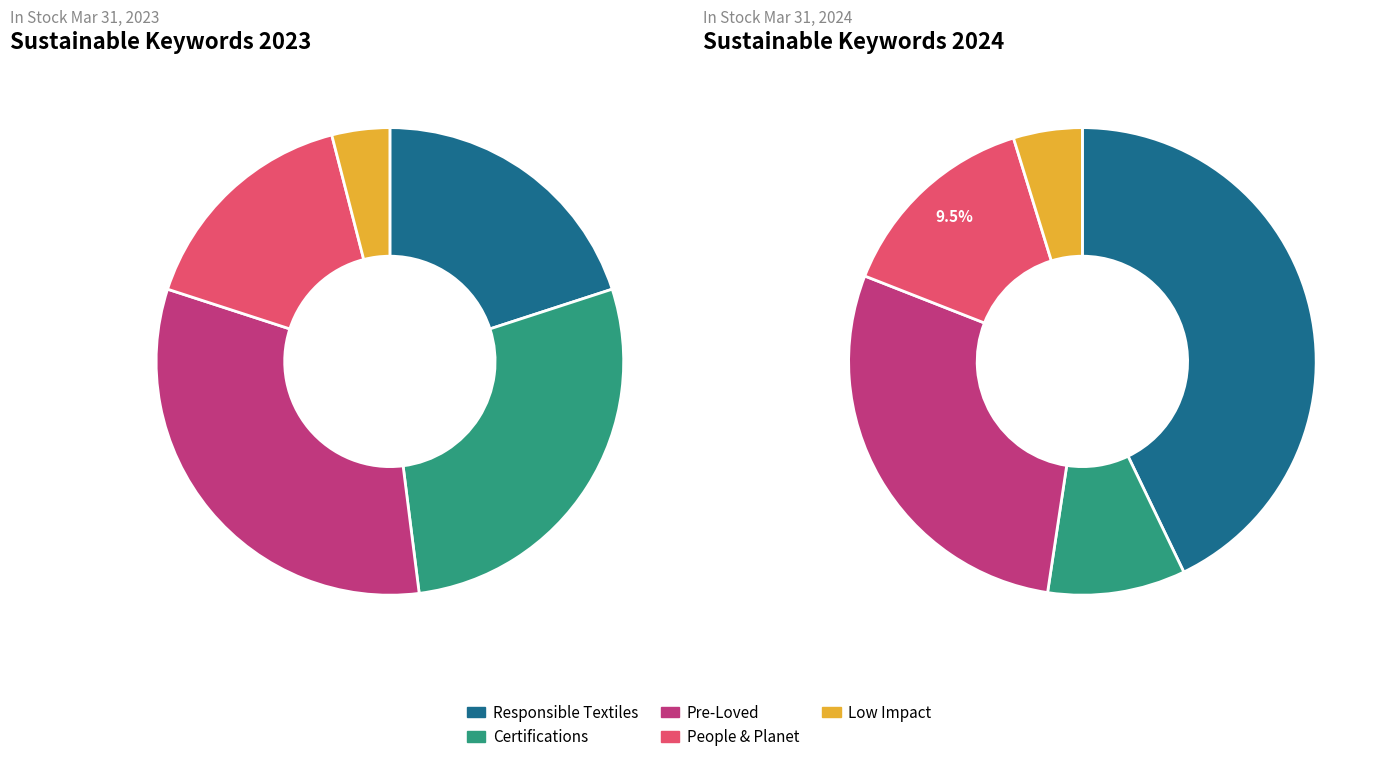

Is there a majority slice in this chart?

No